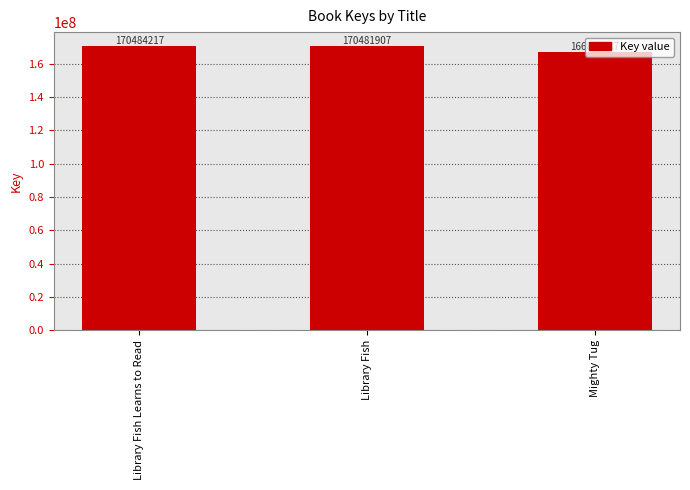

What is the change in value from Library Fish to Mighty Tug?

-3659720